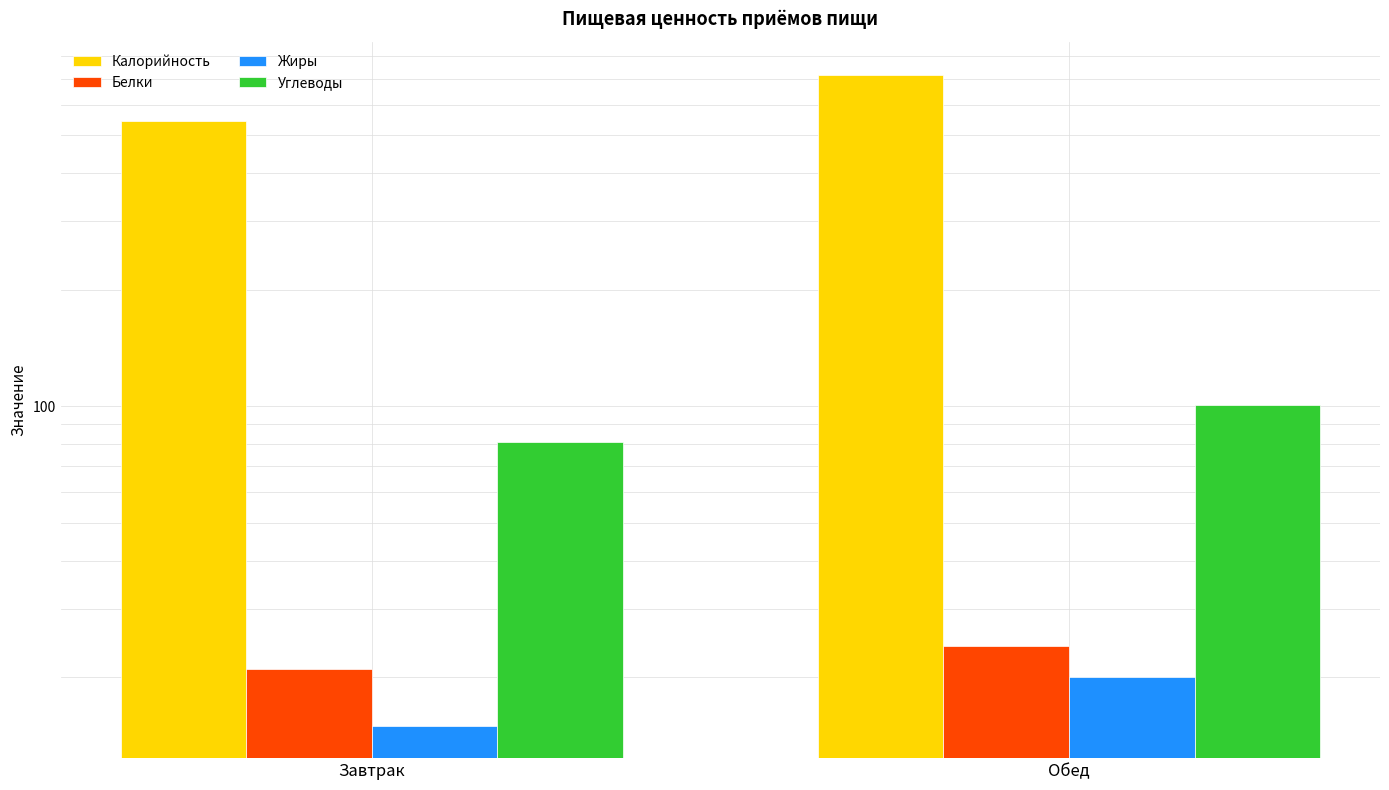

What is the maximum value shown in the chart?

718